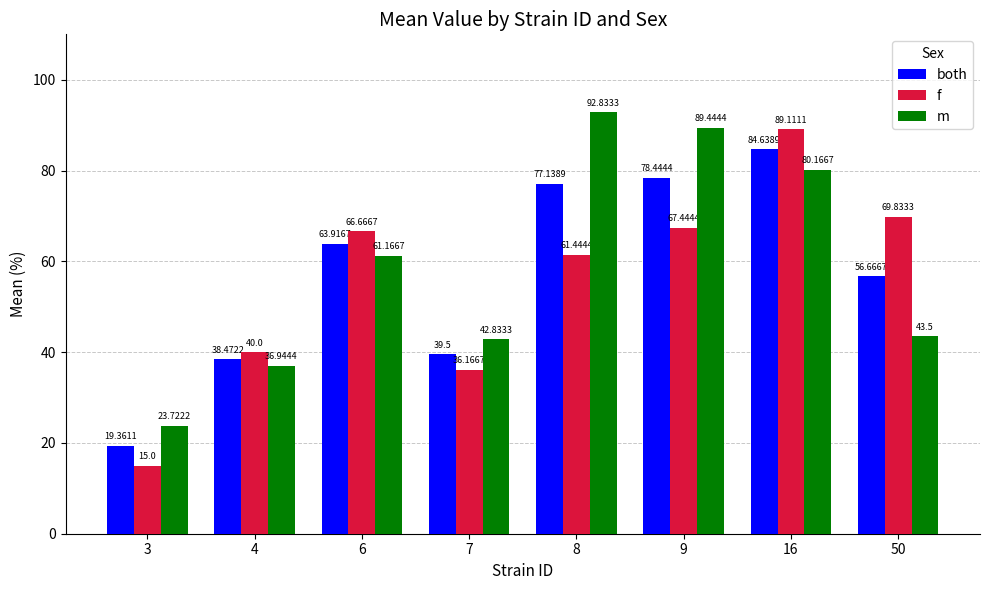

How many groups of bars are there?

8